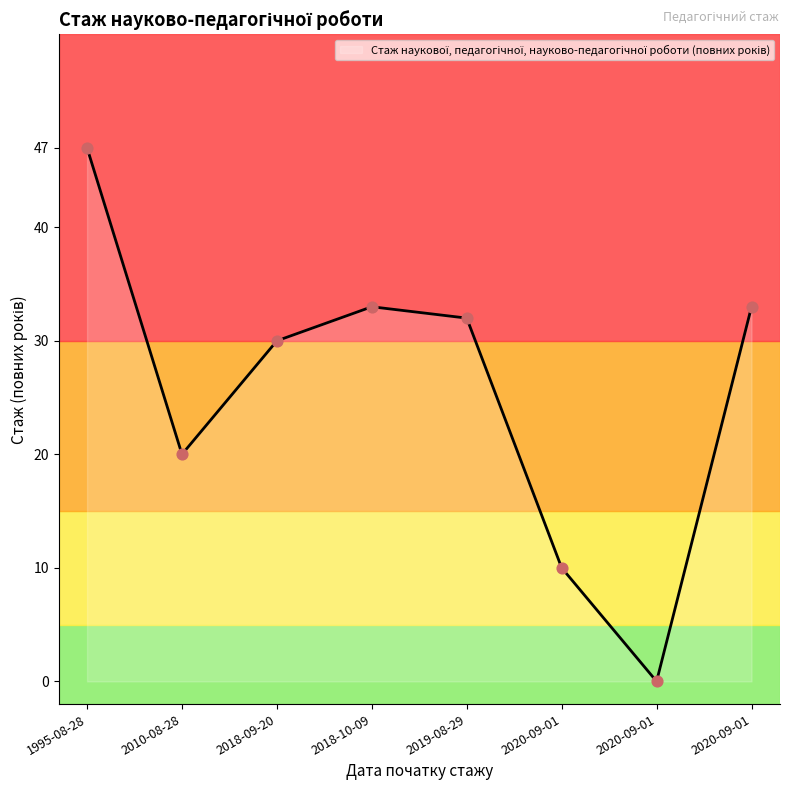

What is the change in value from 2010-08-28 to 2020-09-01?

+13